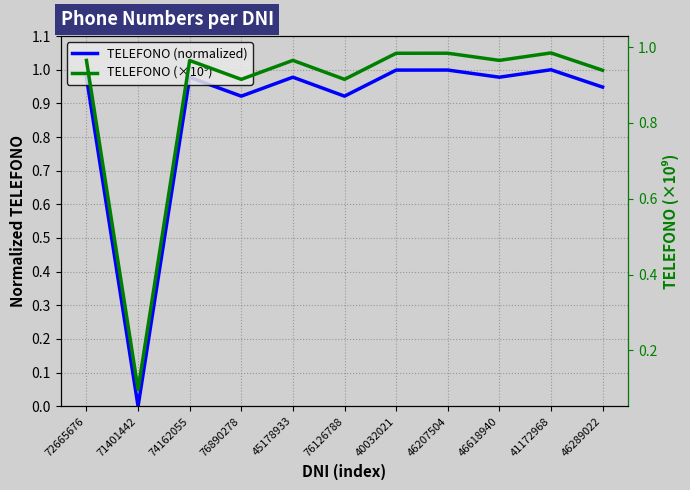

Is it true that TELEFONO (normalized) equals 1.0 at 41172968?

True